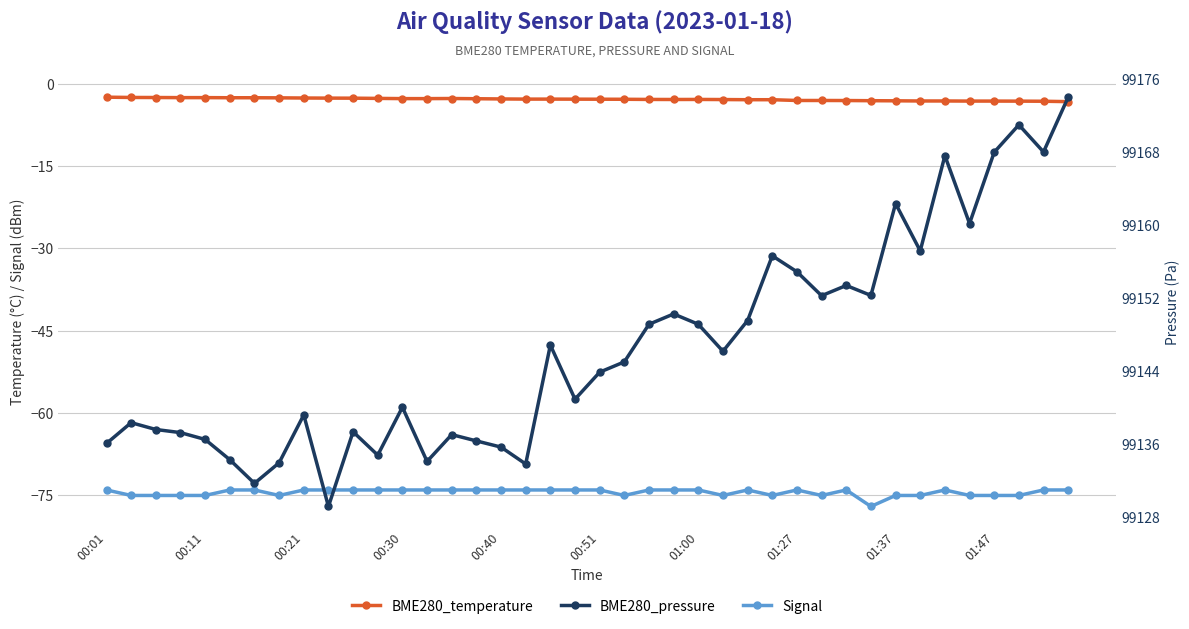

Count the number of data series in this chart.

3